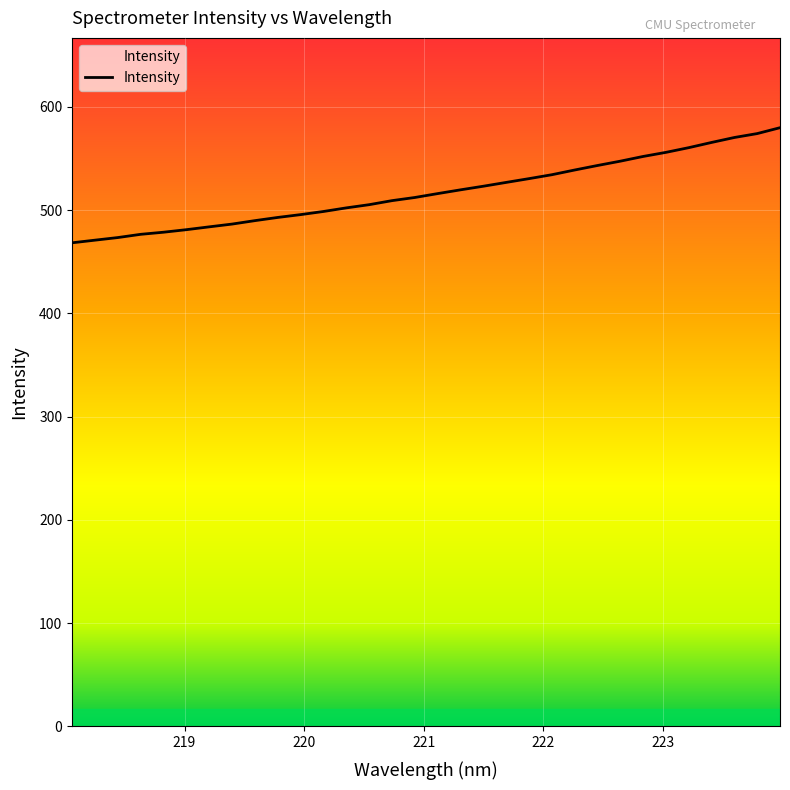

What is the difference between the maximum and minimum values?

111.5